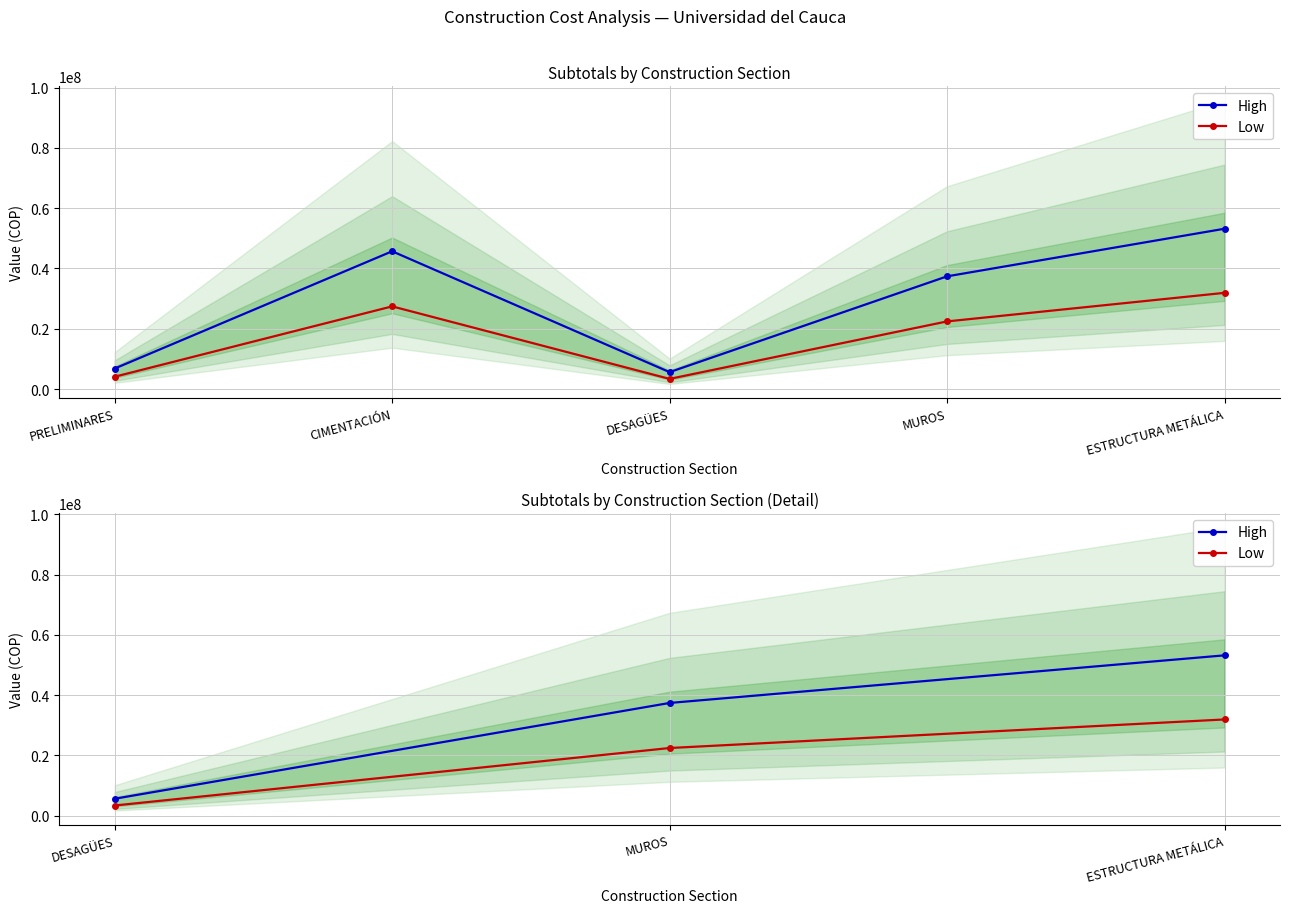

Reading left to right, what are all the values shown in this chart?

High: 5599262.0	37382956.0	53179488.0
Low: 3359557.2	22429773.6	31907692.8